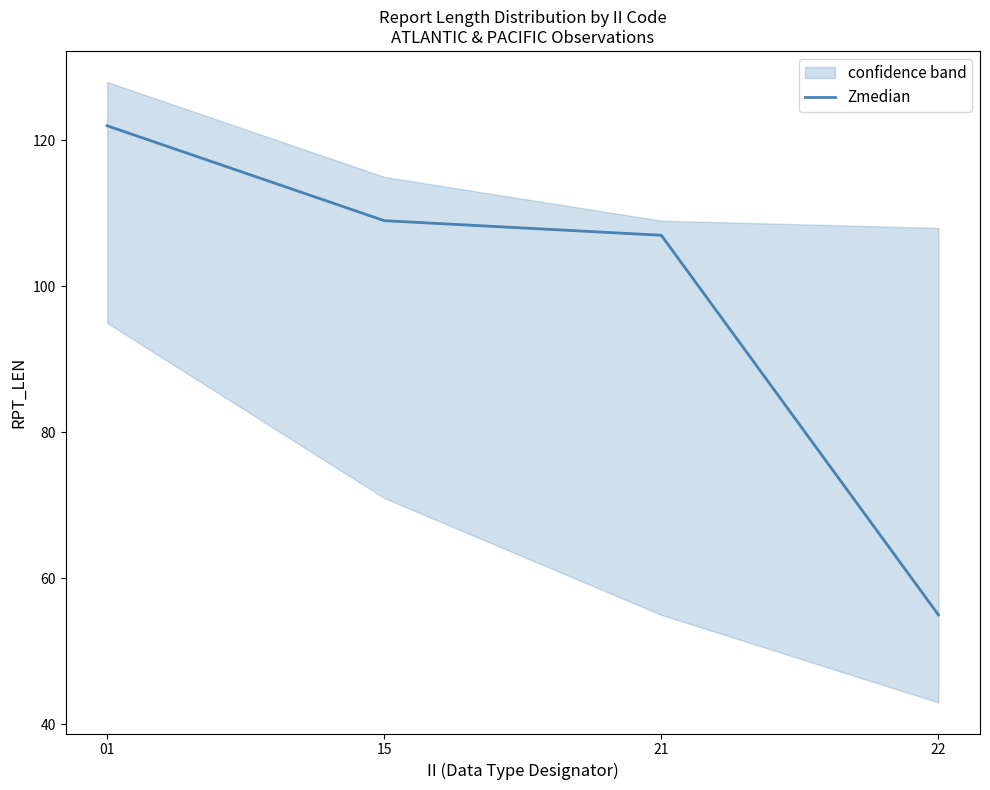

Which label corresponds to the smallest value in the chart?

22